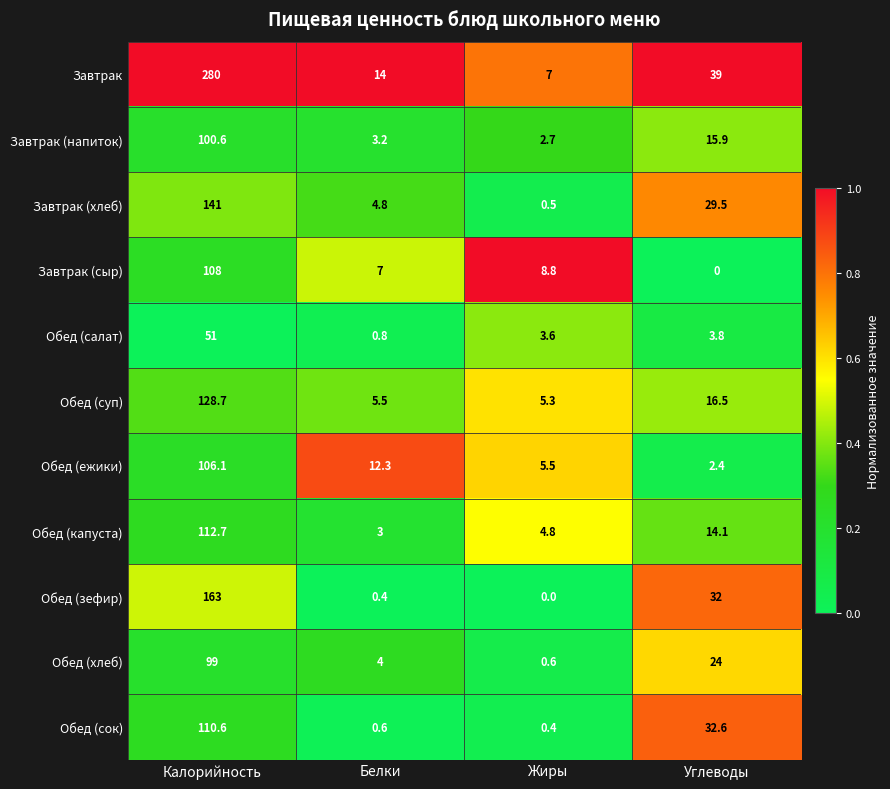

Which series changed the most between Жиры and Углеводы?

Обед (сок)